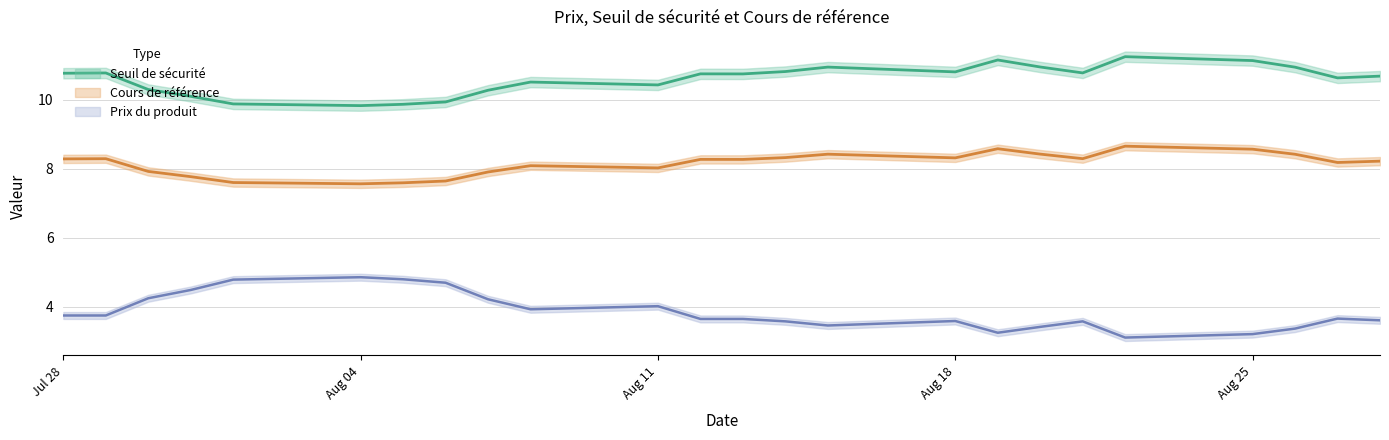

At which label does Cours de référence first exceed 8?

Jul 28